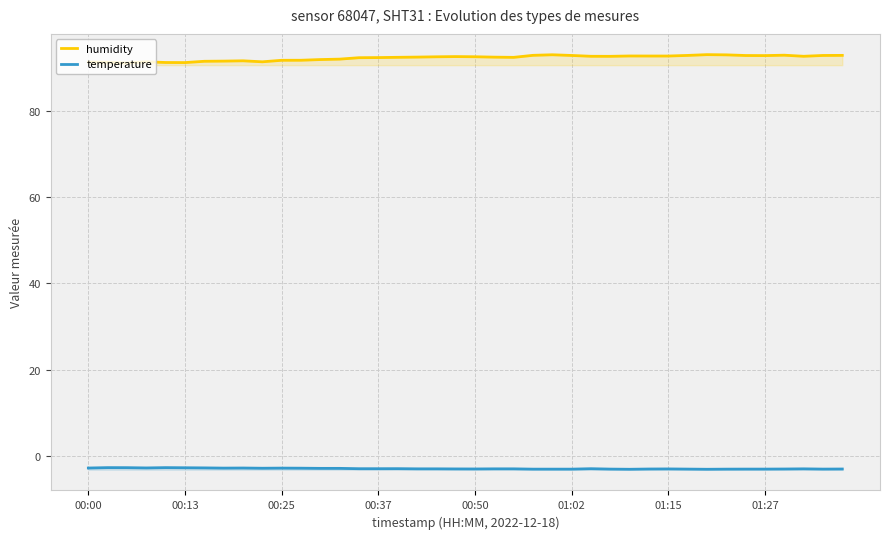

True or false: temperature has more than 0 points higher than both neighbors.

True